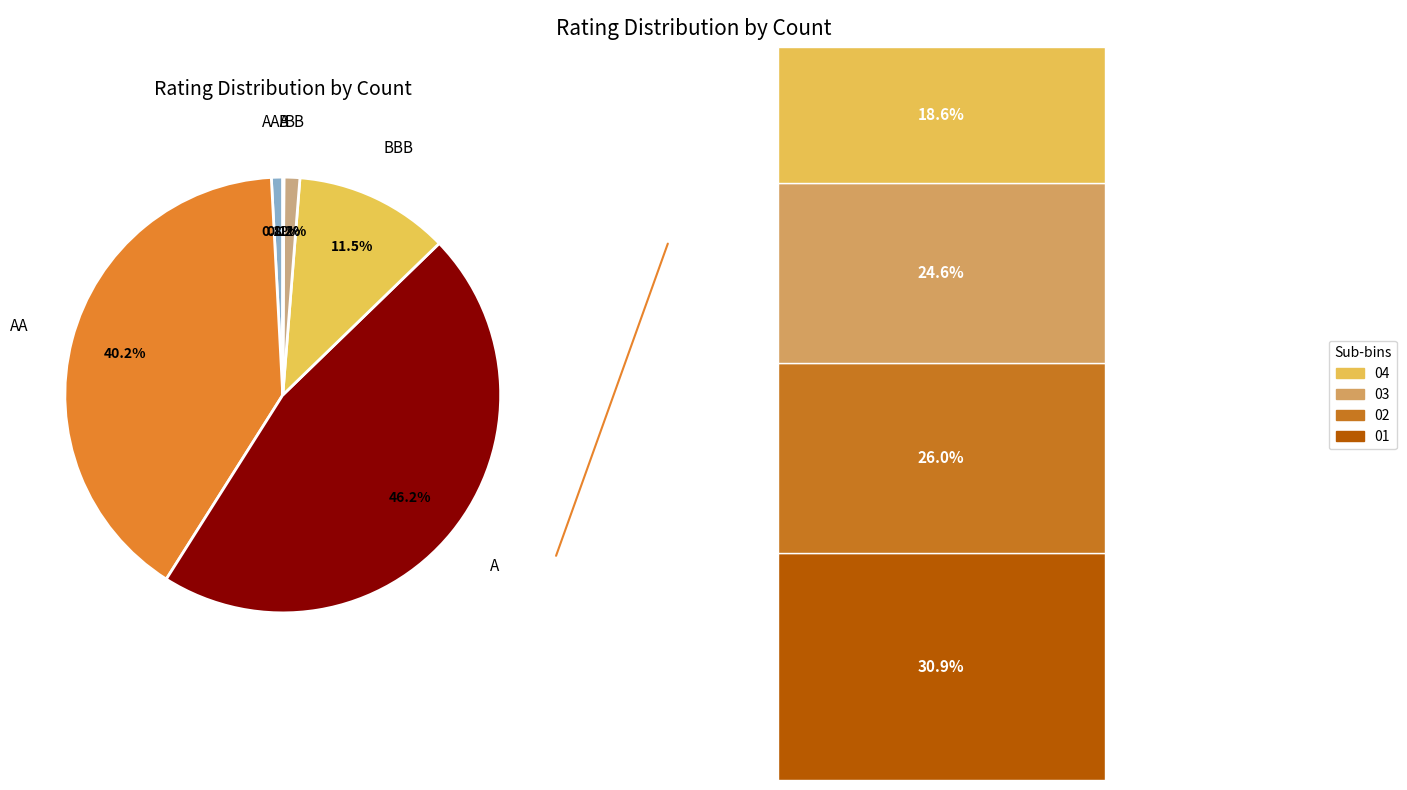

How much of the chart is everything except AAA?

99.5%